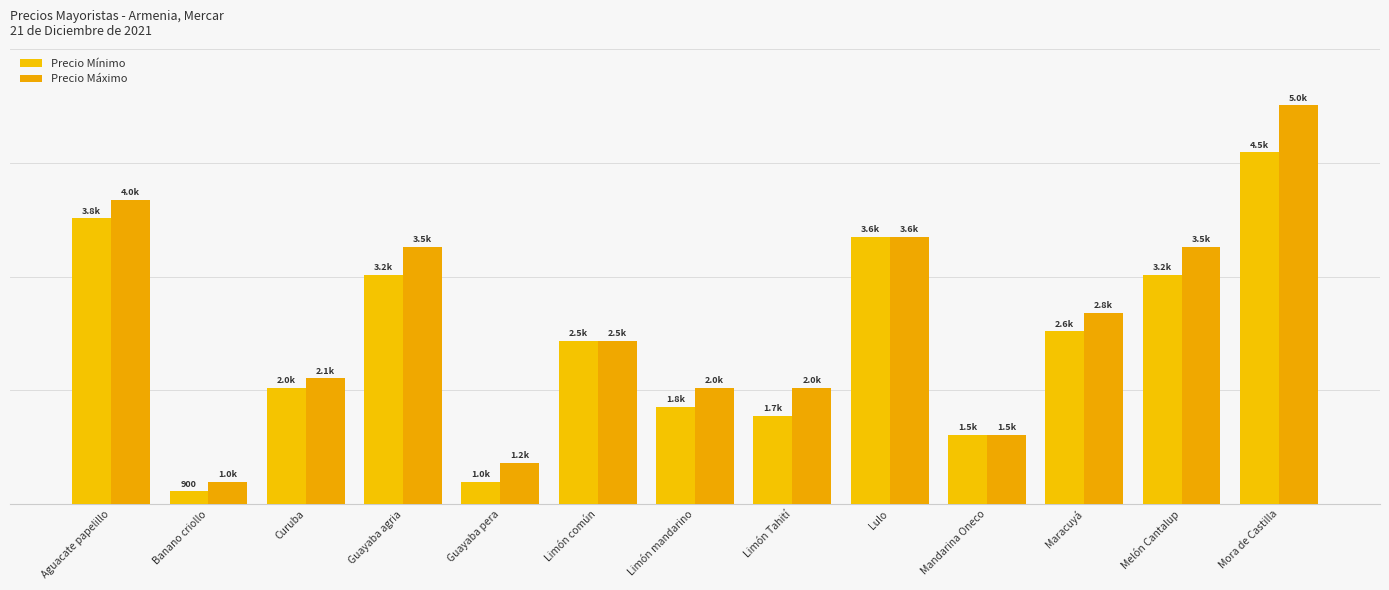

Where is Precio Mínimo nearest to the value 2700?

Maracuyá